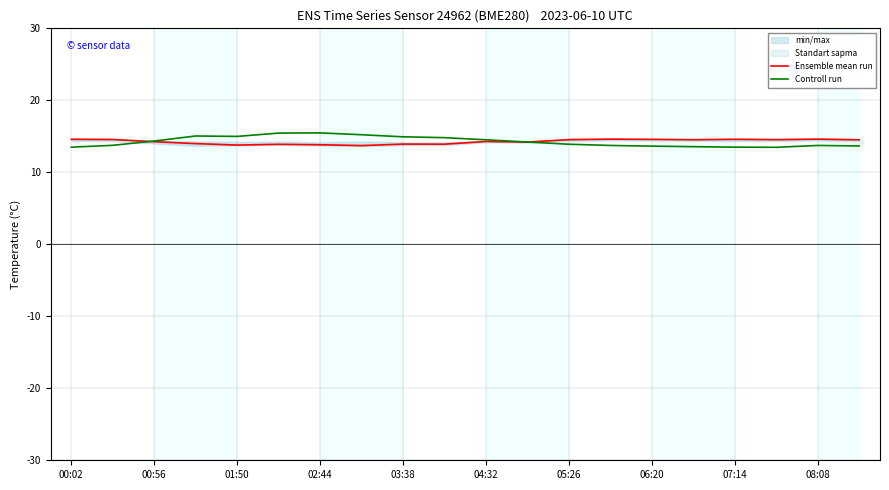

Does the chart display data point markers on the line(s)?

No